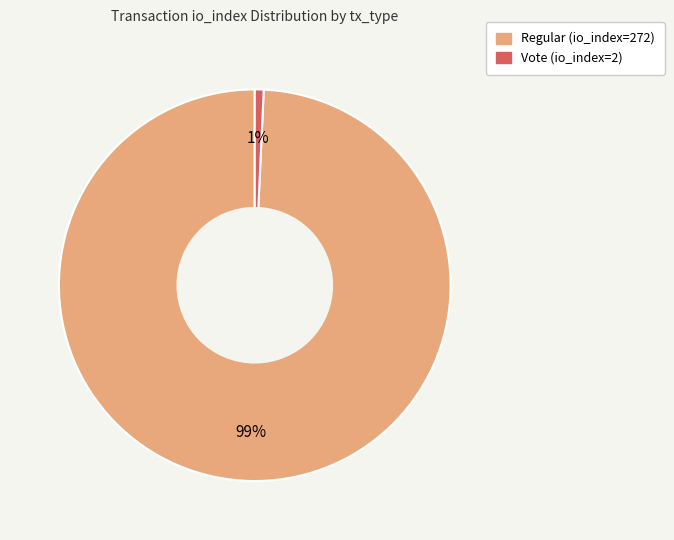

To the nearest percent, what percentage of the pie is Regular (io_index=272)?

99%